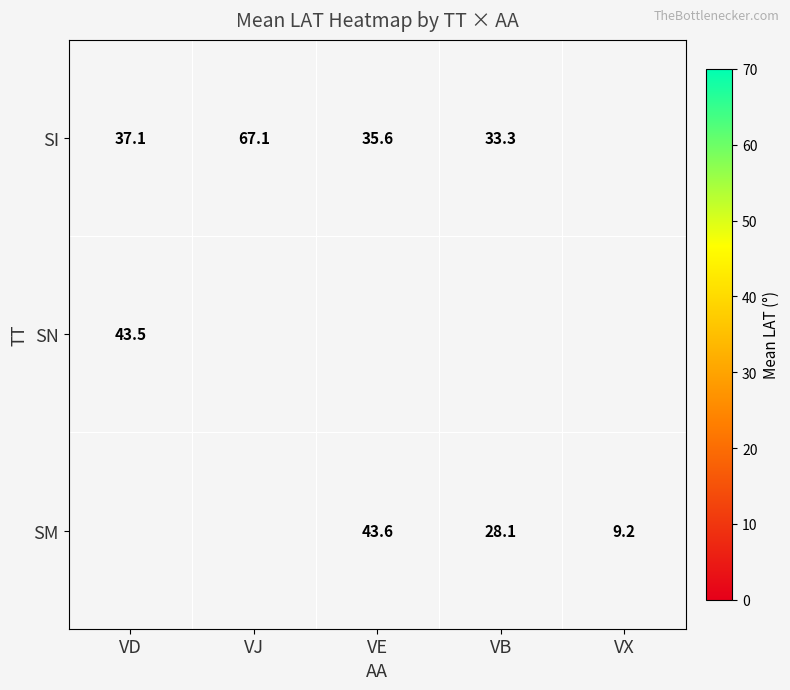

How many values in the SI series are below 37?

2